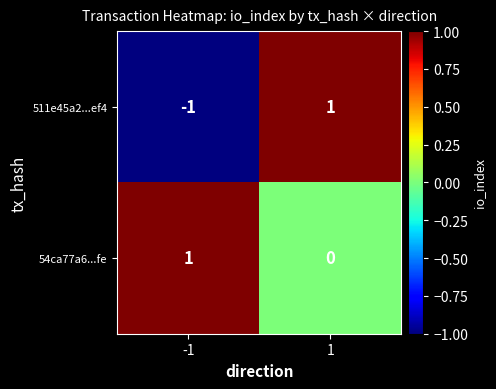

Which series has the largest total across all categories?

54ca77a6...fe